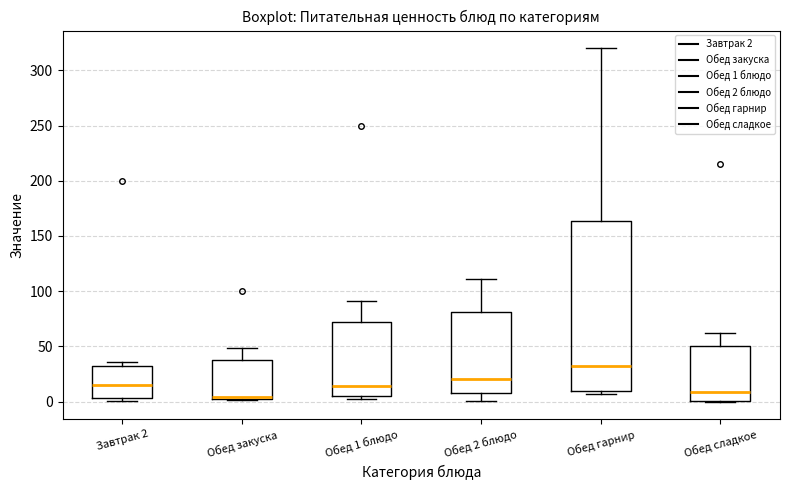

Where is the lower edge of the box for Обед 2 блюдо on the y-axis? The values are not printed on the chart, so give them approximately, as read against the axis.

10